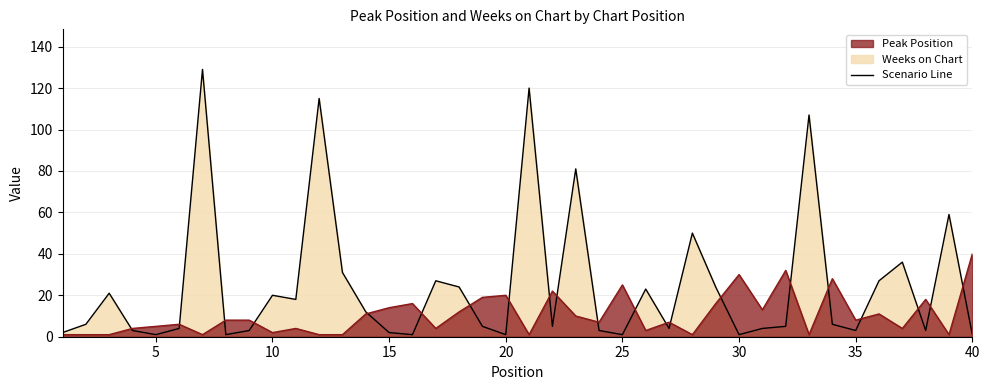

Where is Peak Position nearest to the value 20?

20